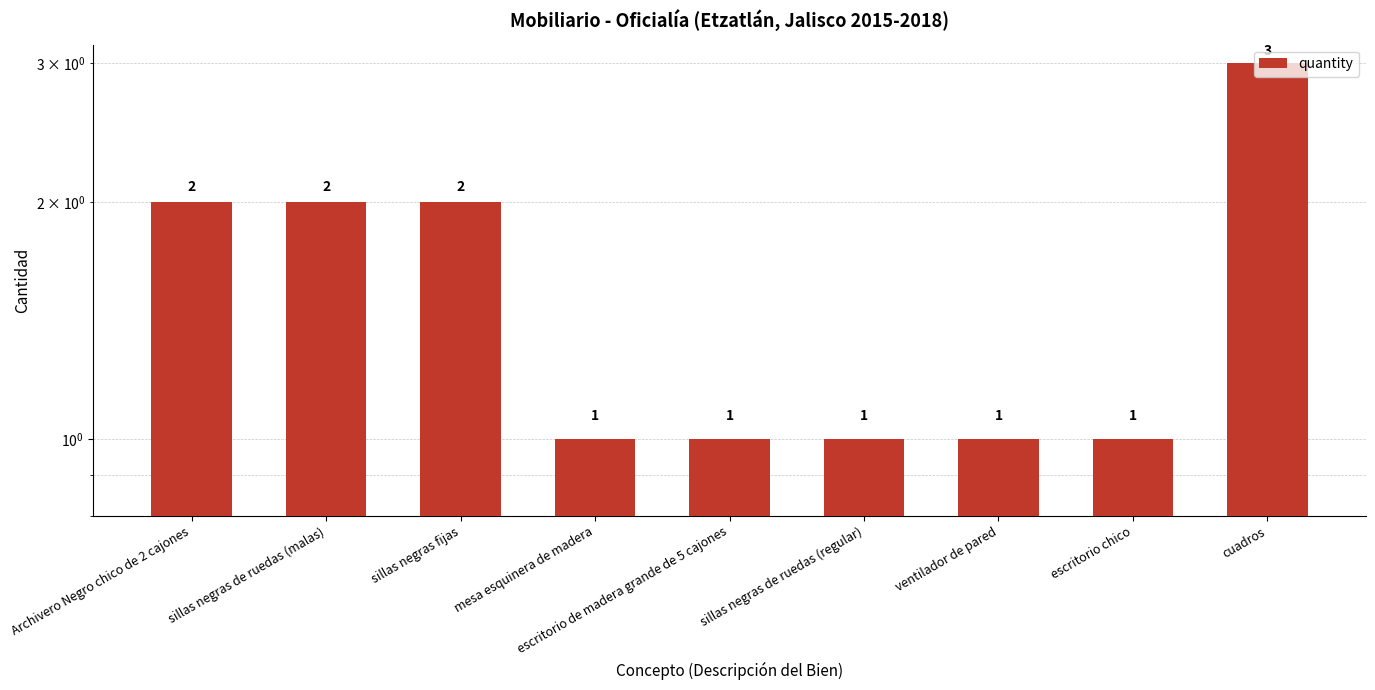

What is the approximate value at cuadros?

3